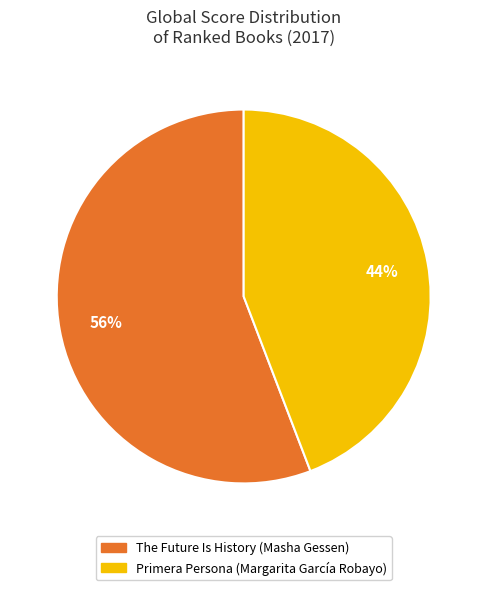

Which category has the smallest portion of the pie?

Primera Persona (Margarita García Robayo)